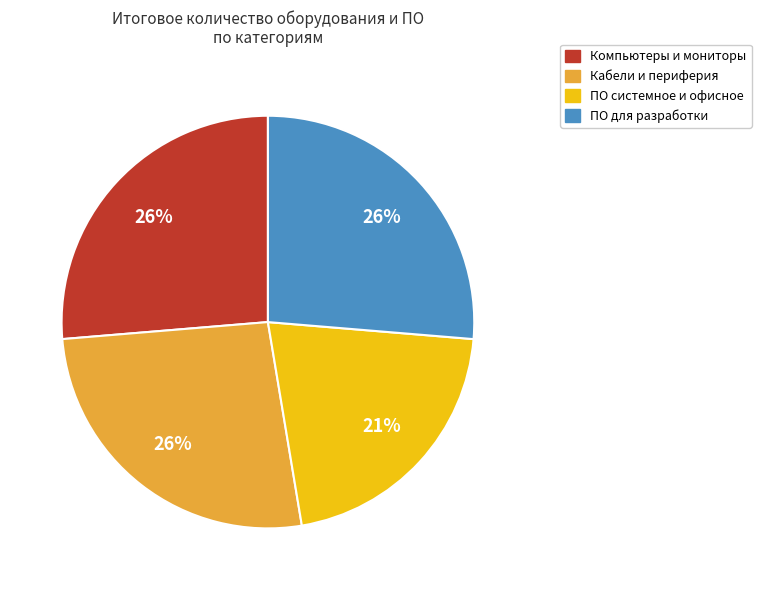

To the nearest percent, what is the average slice percentage?

25%